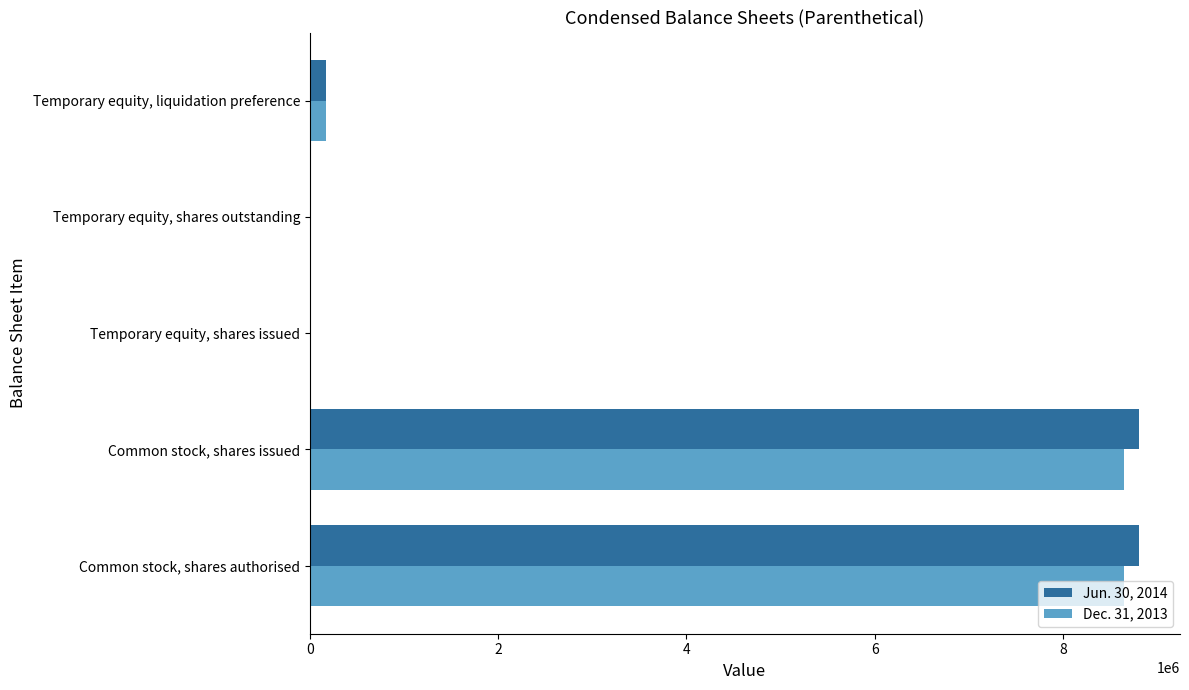

The value of Dec. 31, 2013 at Common stock, shares issued is 11976089. True or false?

False